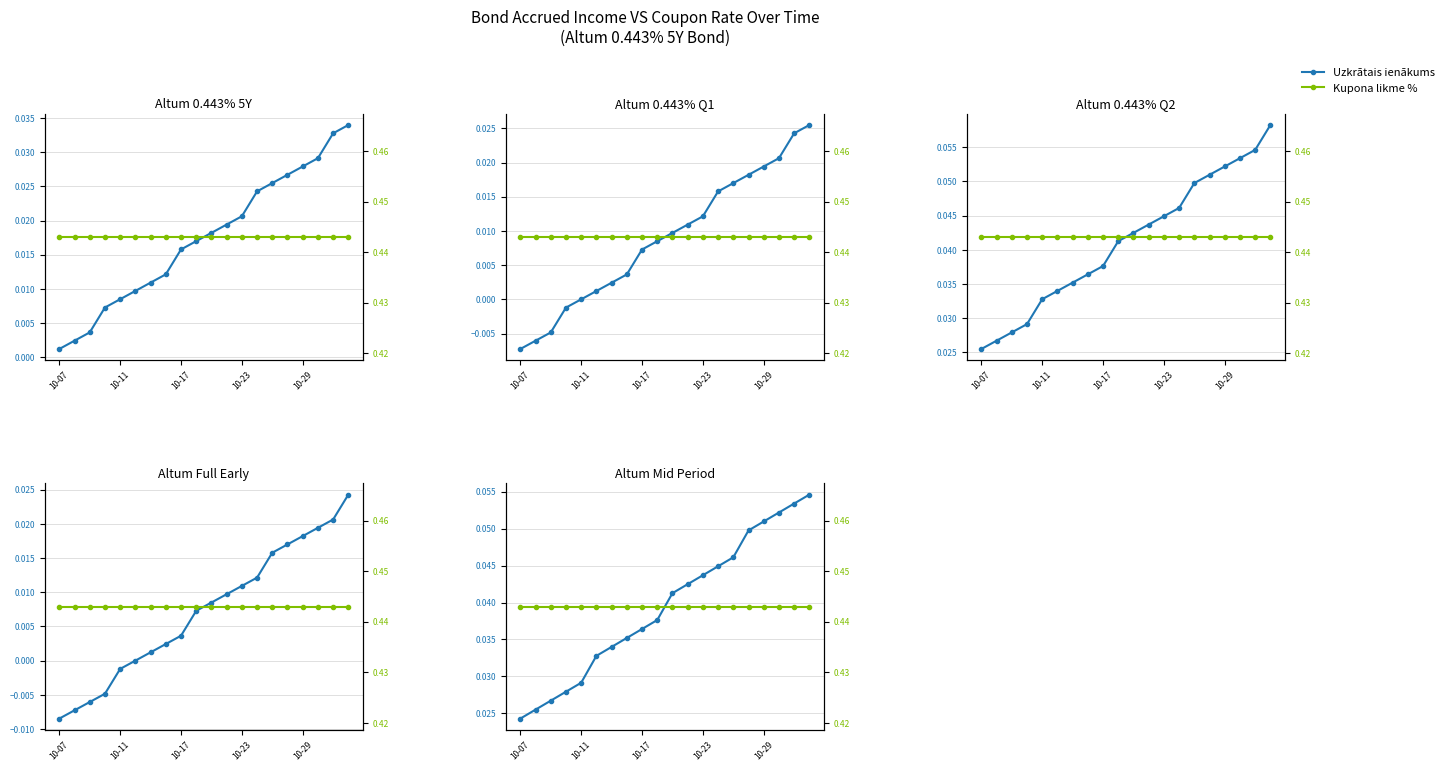

Which series changed the most between 10-17 and 13?

Uzkrātais ienākums